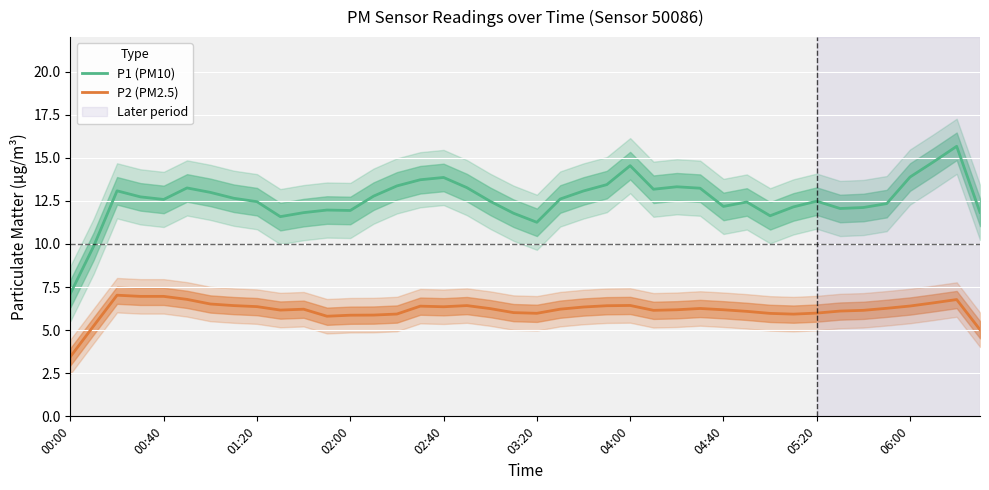

What is the difference between the maximum and minimum values in the P2 (PM2.5) series?

3.6